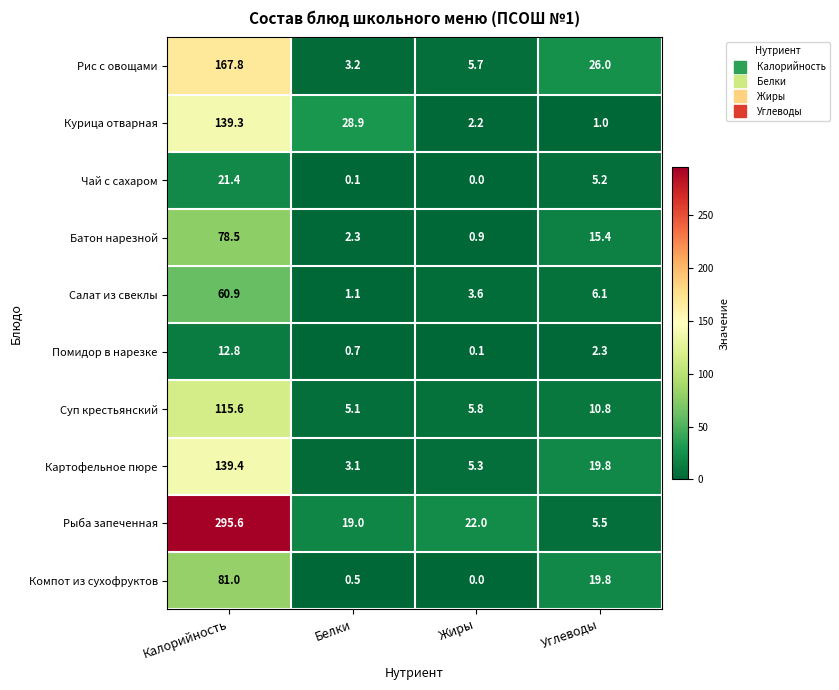

At which category is the sum across all series the highest?

Калорийность